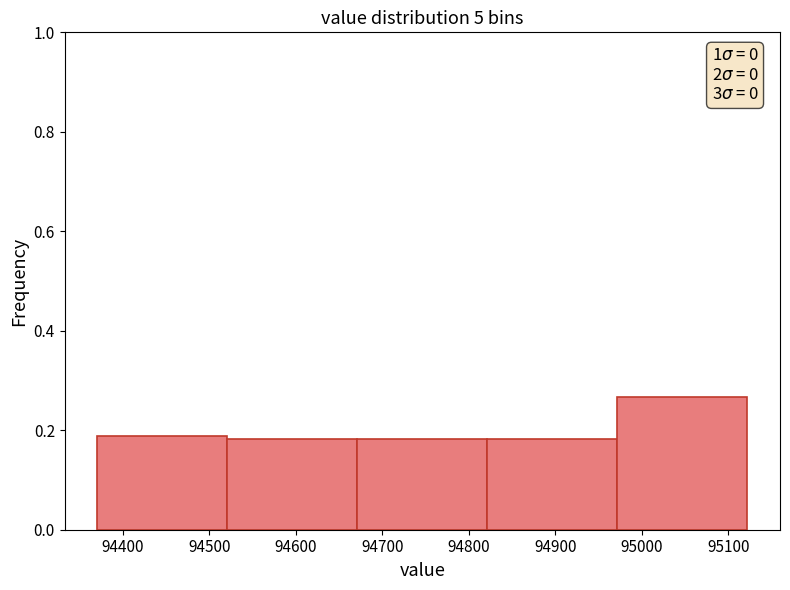

Over which range of the x-axis is the bar tallest?

94970 to 95120